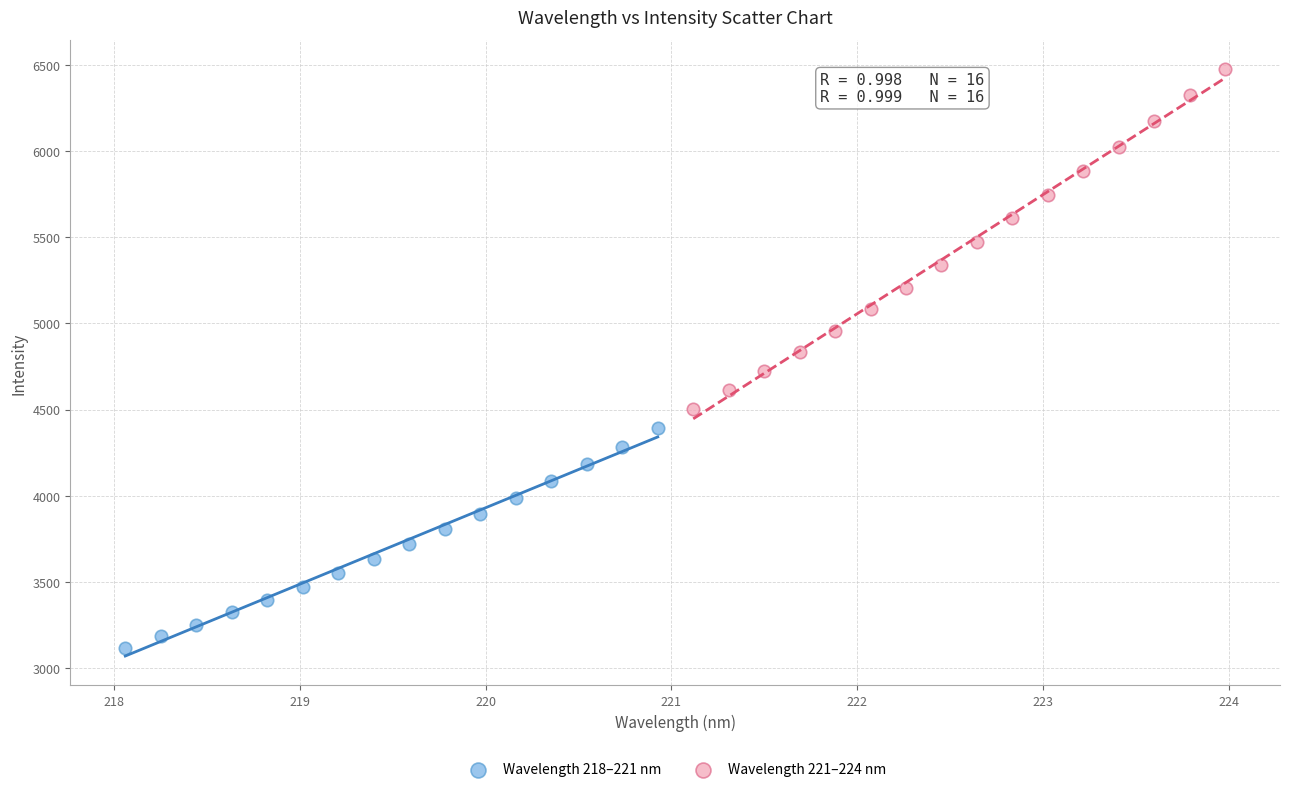

What are all the series names shown in the legend?

Wavelength 218–221 nm, Wavelength 221–224 nm